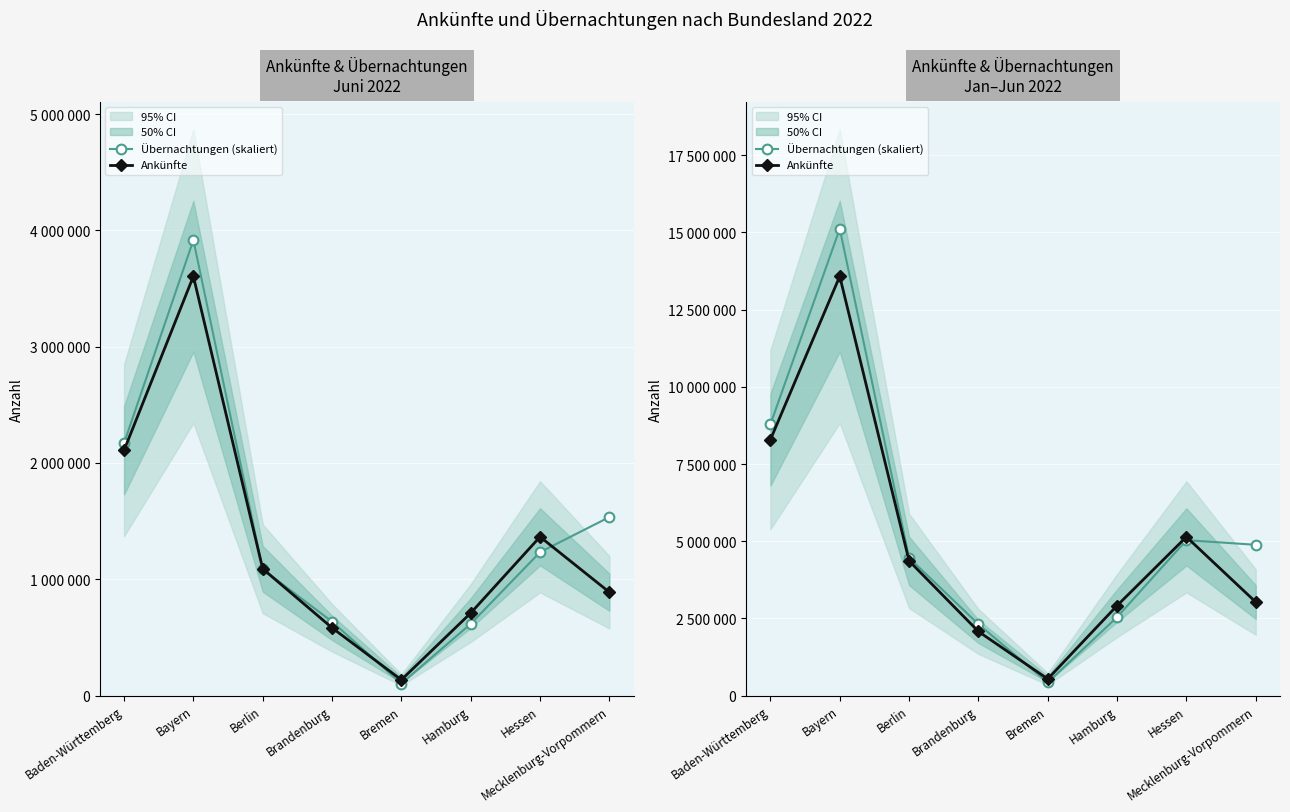

Which category has the lowest value in the Übernachtungen (skaliert) series?

Bremen